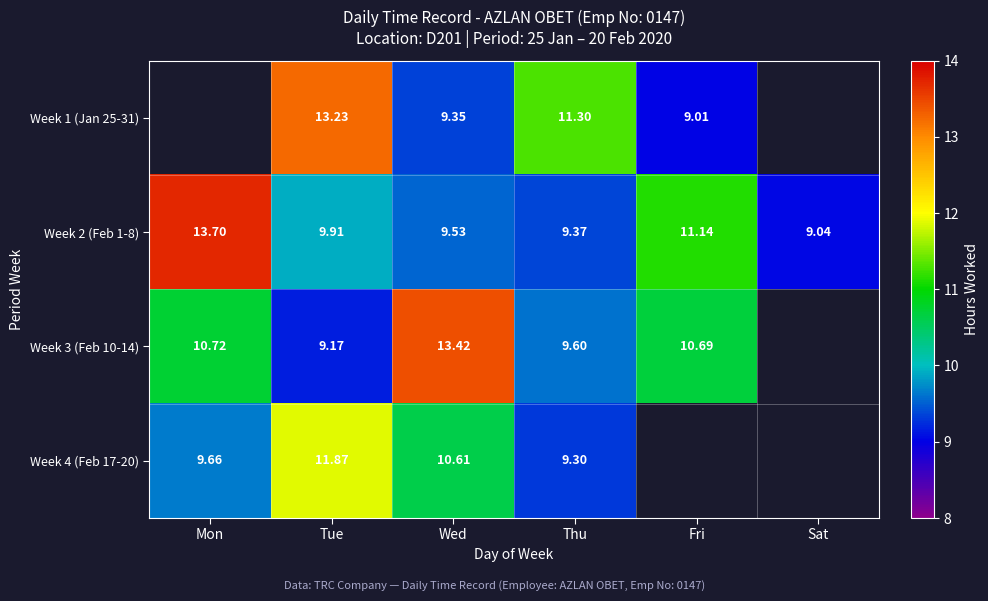

What is the smallest value displayed?

9.0